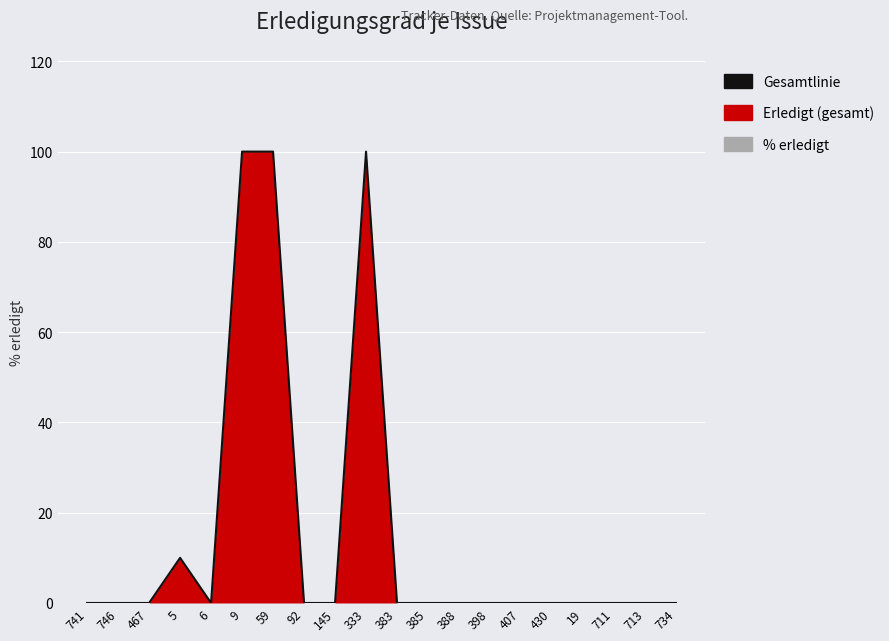

Is it true that the value at 6 is 0?

True